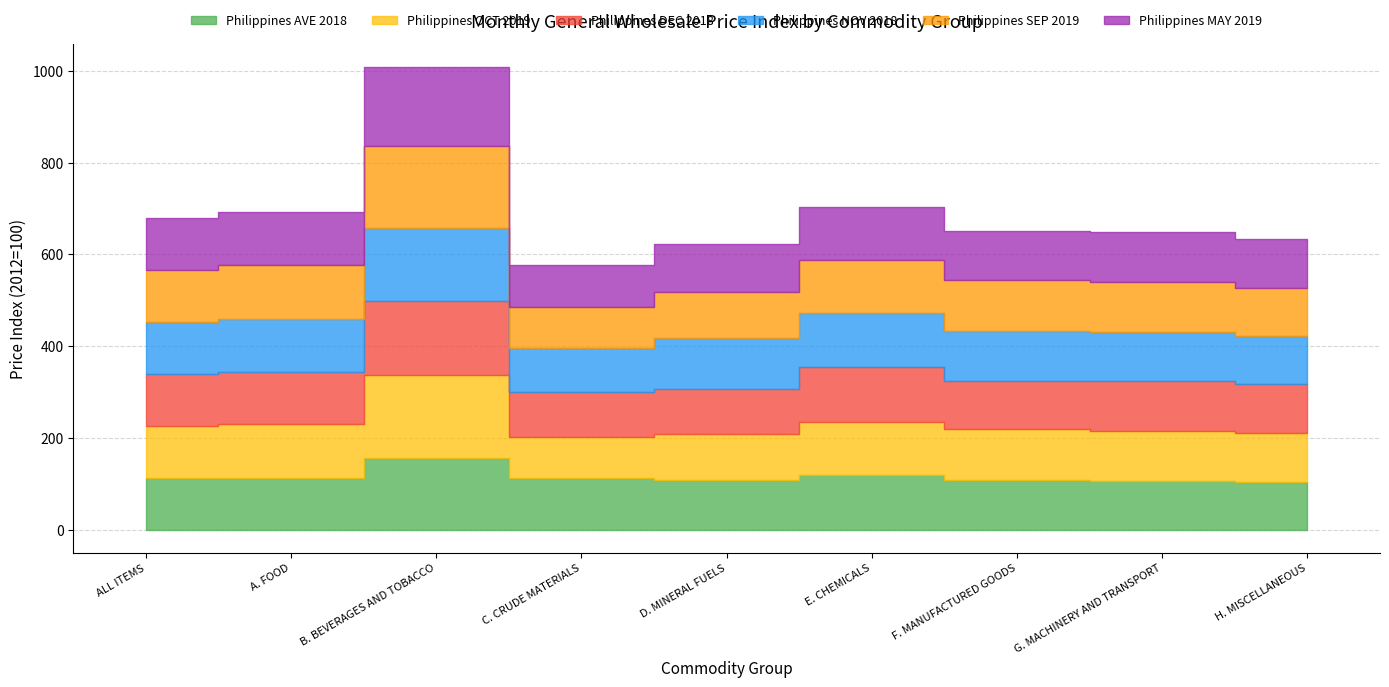

Does the chart display data point markers on the line(s)?

No